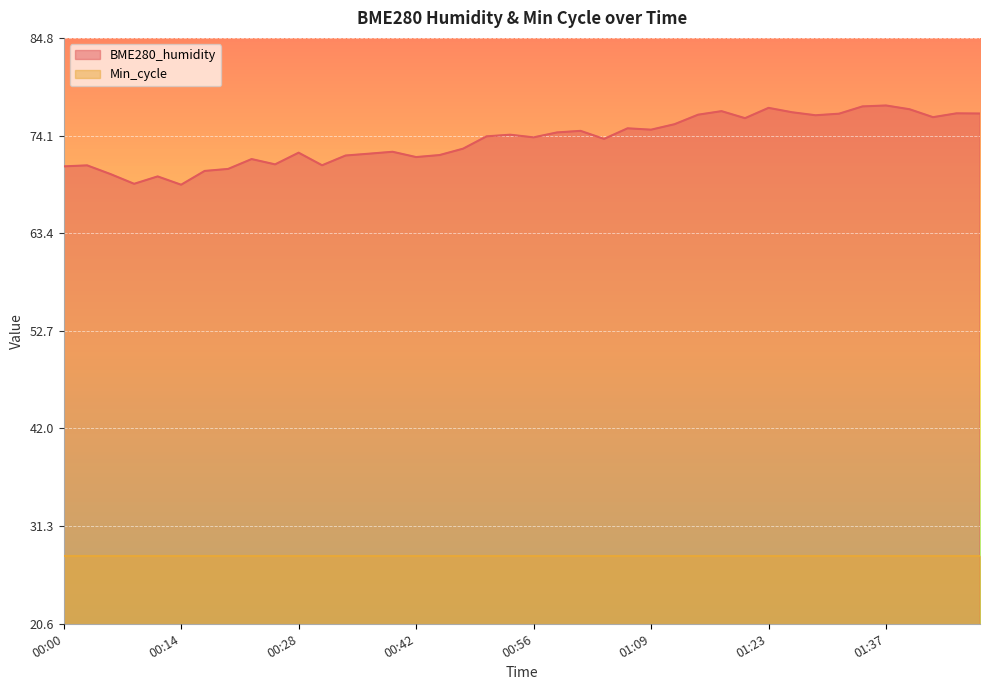

What value does the data have at 00:20?

70.4